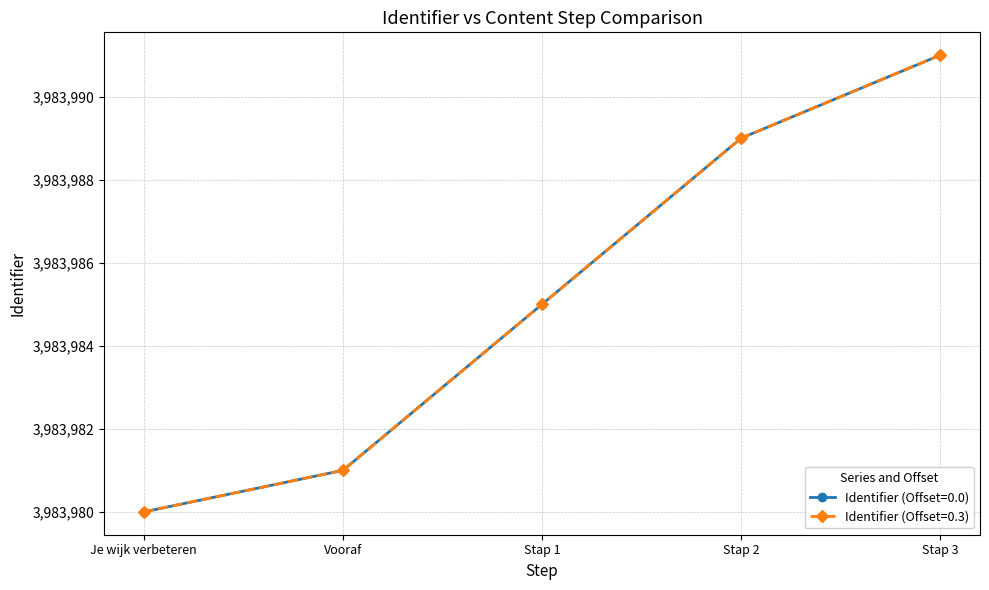

Is it true that Identifier (Offset=0.3) equals 5882975 at Vooraf?

False